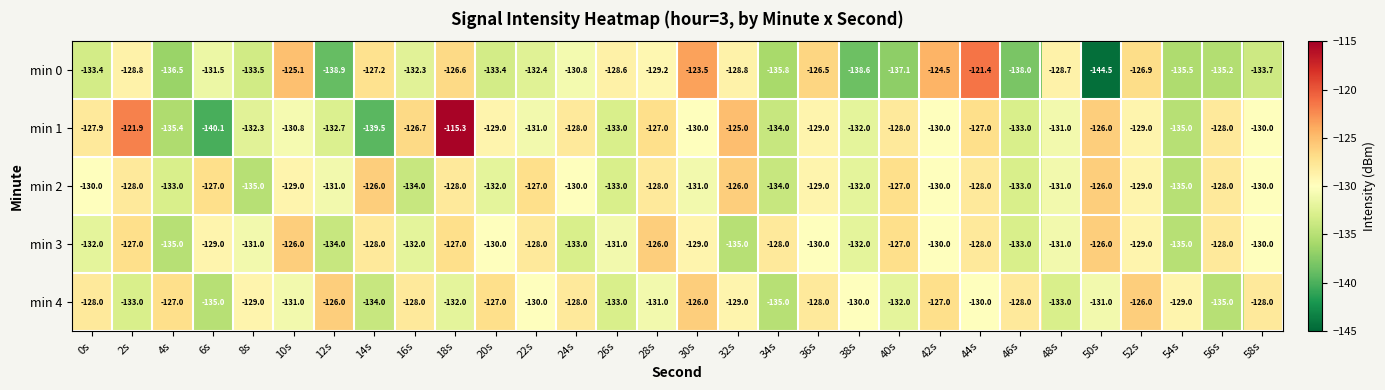

Which category has the lowest value across all series?

50s